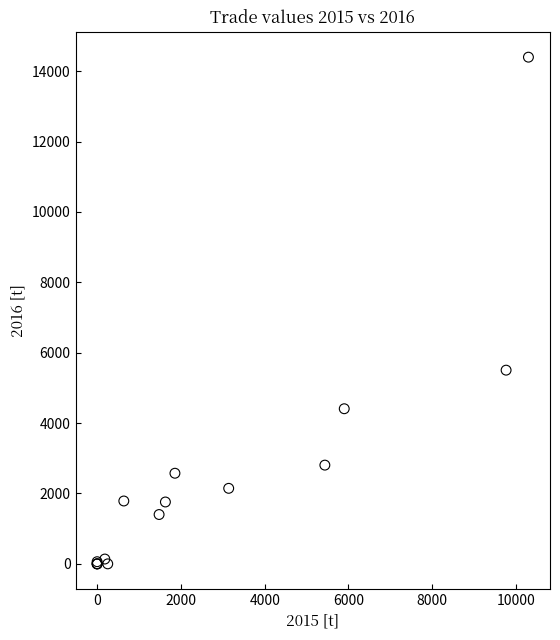

What Y value in the scatter plot is closest to 7198?

5503.4